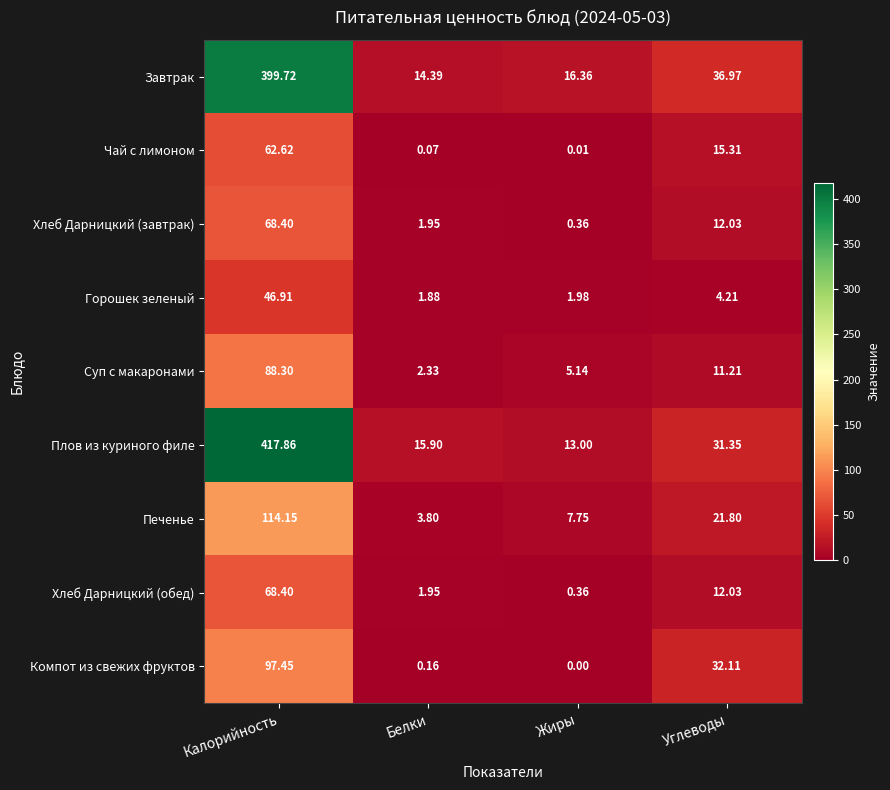

What is the total value across all series at Белки?

42.4